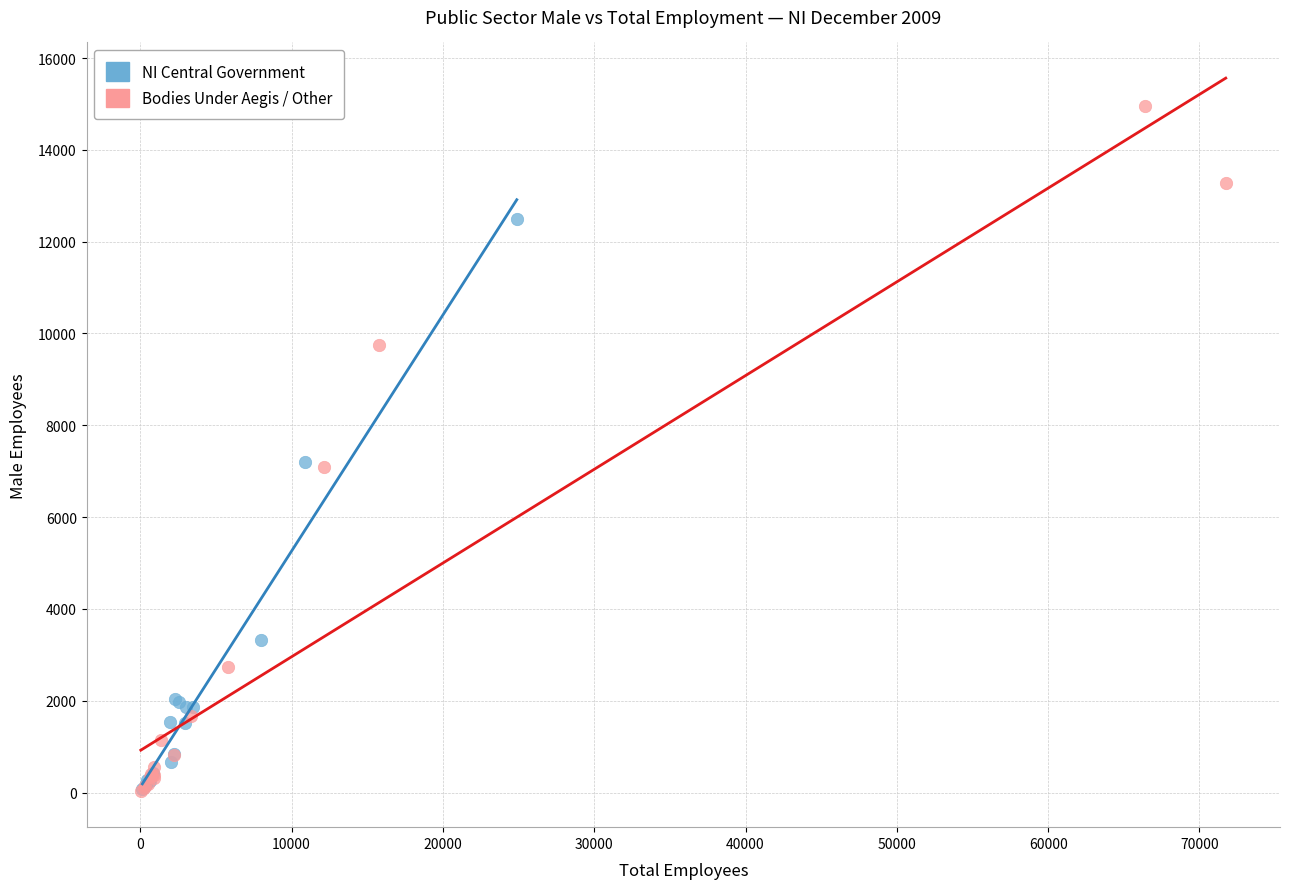

Which series has the widest spread of Y values?

Bodies Under Aegis / Other